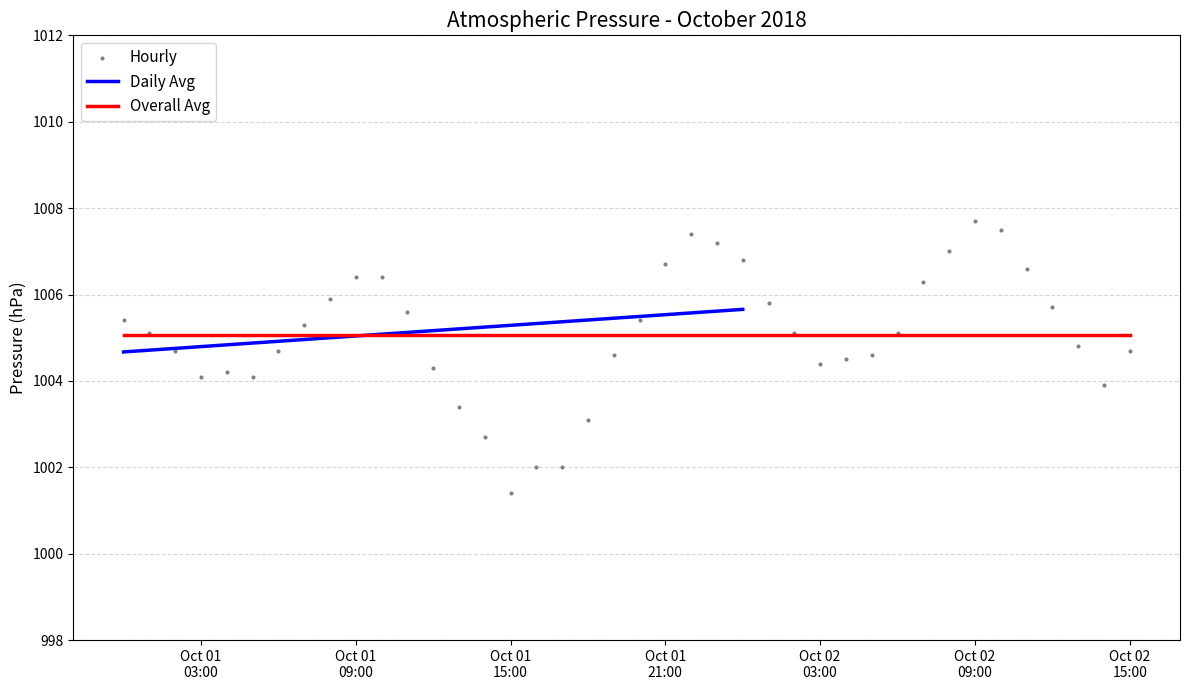

What is the range of X values (max minus min)?

1.6